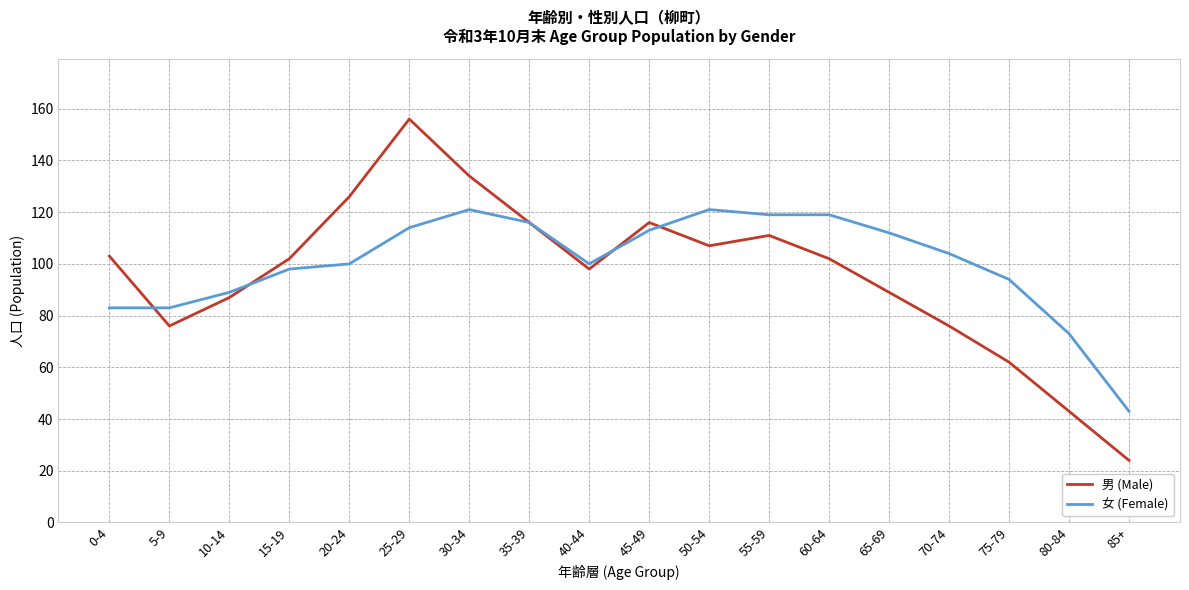

Rank the series by their average value, from highest to lowest.

女 (Female), 男 (Male)